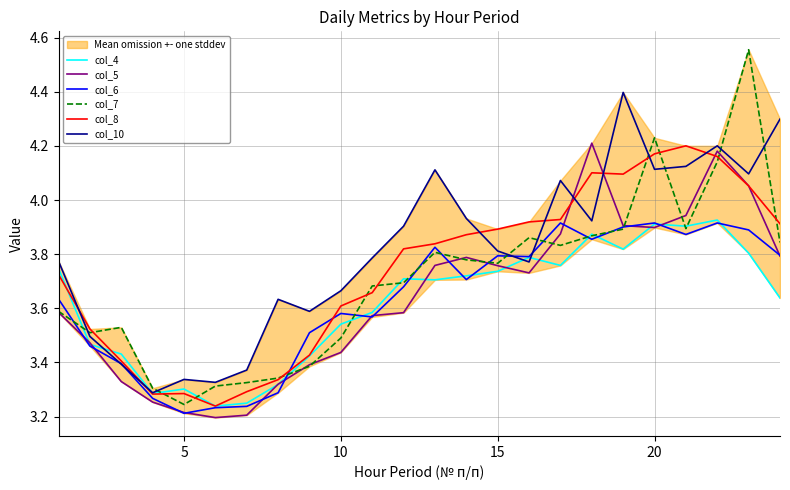

True or false: col_10 and col_8 cross at least once.

True